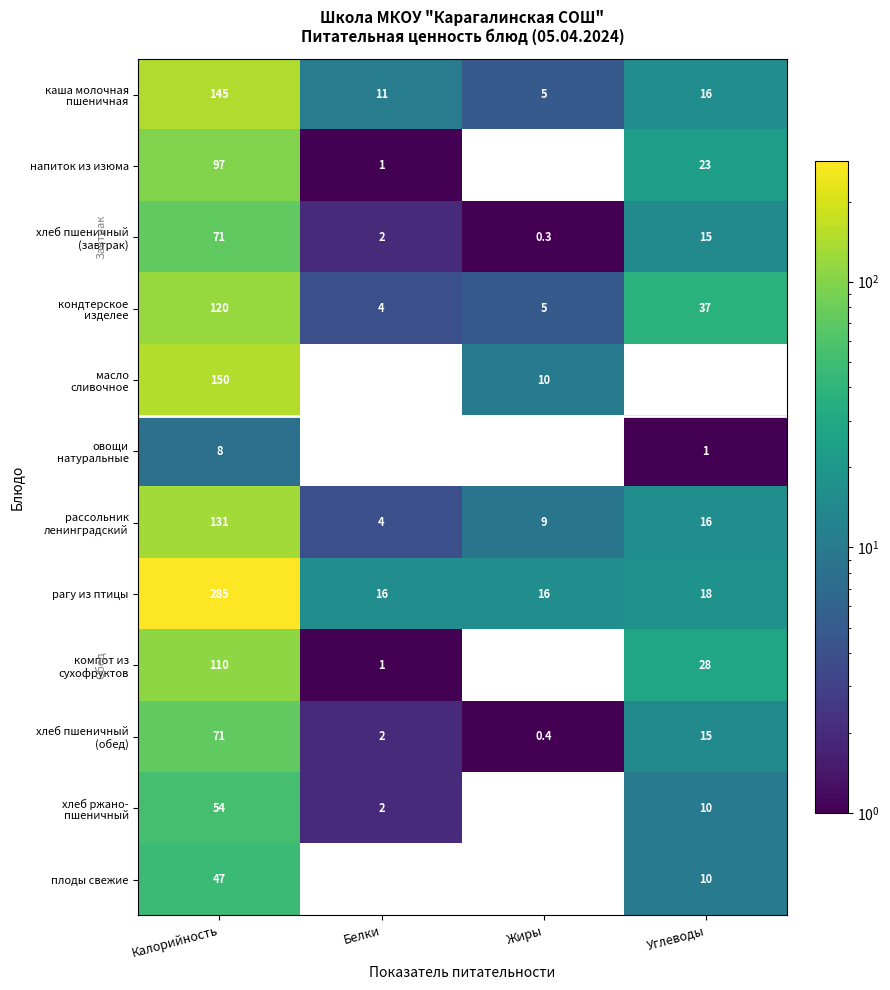

What is the average value of the рагу из птицы series?

83.8